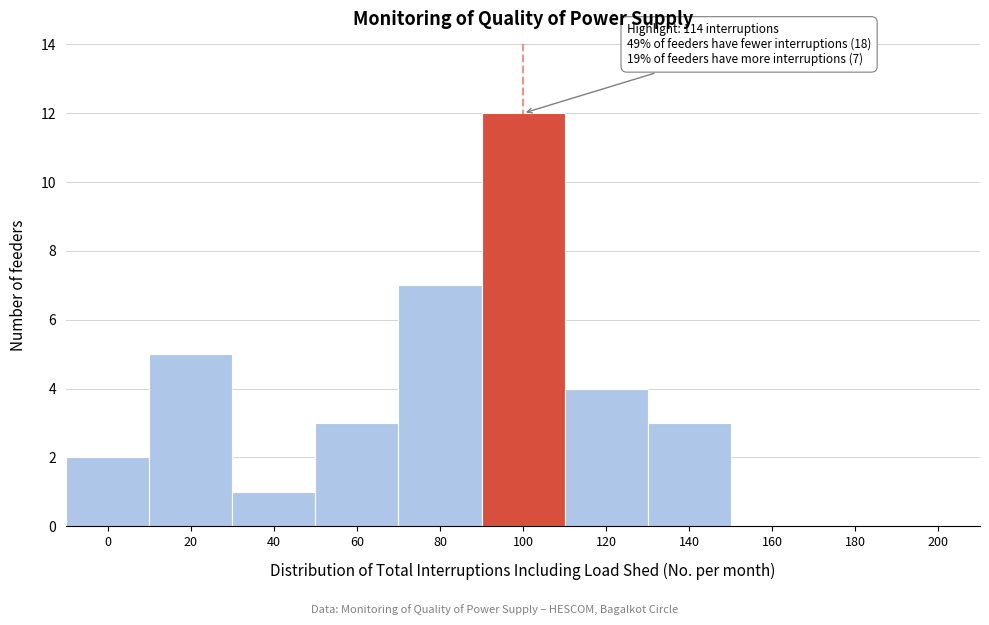

Reading left to right, transcribe all the data shown in this chart.

0=2	20=5	40=1	60=3	80=7	100=12	120=4	140=3	160=0	180=0	200=0